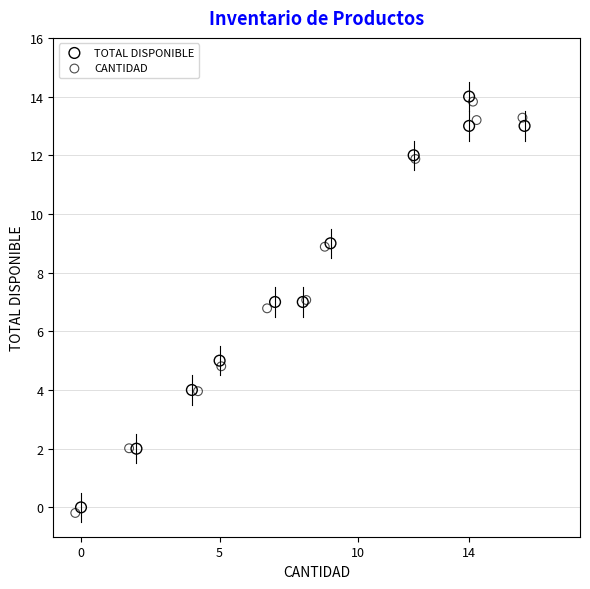

Which series has the largest Y range (max minus min)?

CANTIDAD